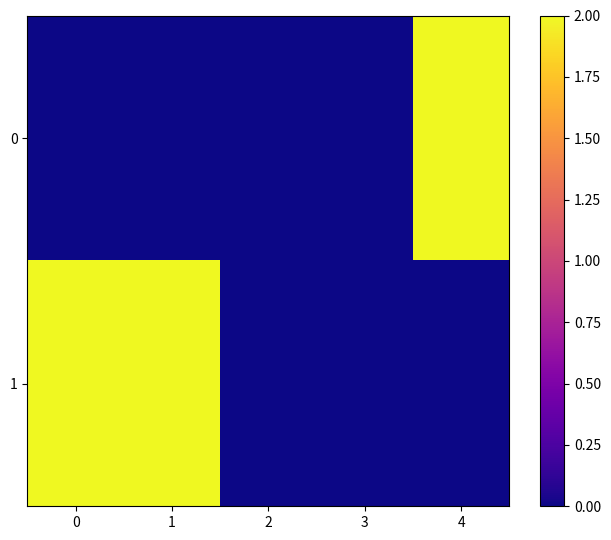

Reading left to right, what are all the values shown in this chart?

0: 0=0	1=0	2=0	3=0	4=2
1: 0=2	1=2	2=0	3=0	4=0